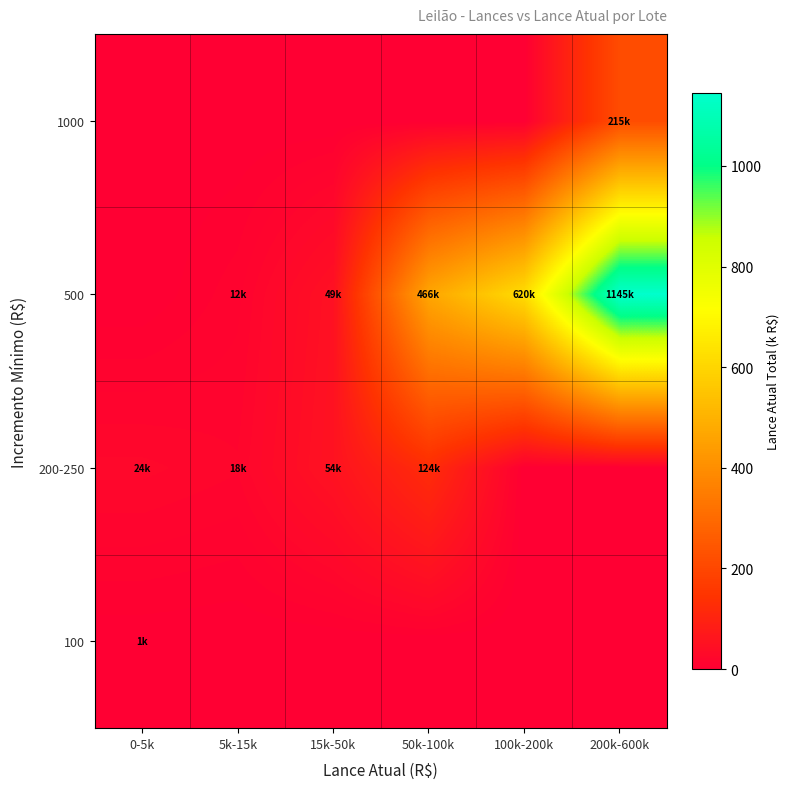

What is the greatest value displayed?

1145.0